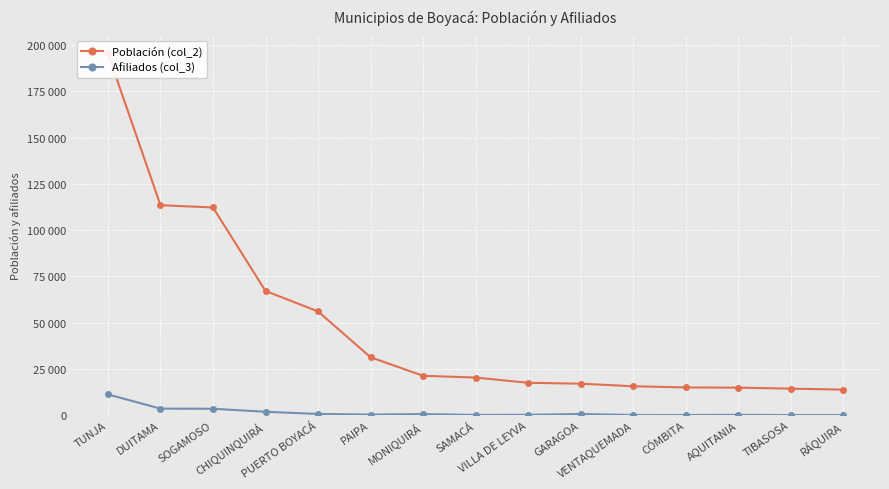

Reading left to right, extract all data points from this chart.

Población (col_2): 195538	113516	112287	67148	56096	31297	21284	20330	17506	17008	15627	14983	14872	14333	13800
Afiliados (col_3): 11195	3530	3452	1835	653	323	577	127	206	620	86	70	174	50	53